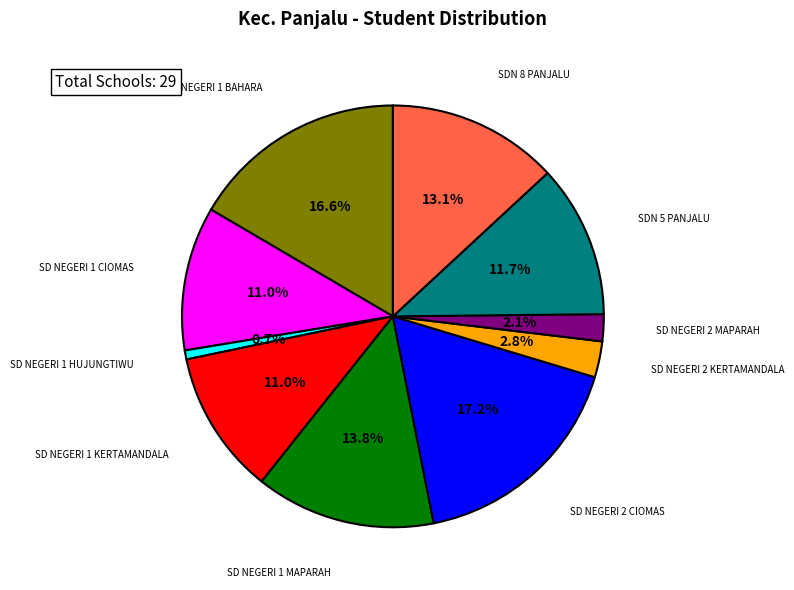

Is there any slice that represents more than half of the pie?

No